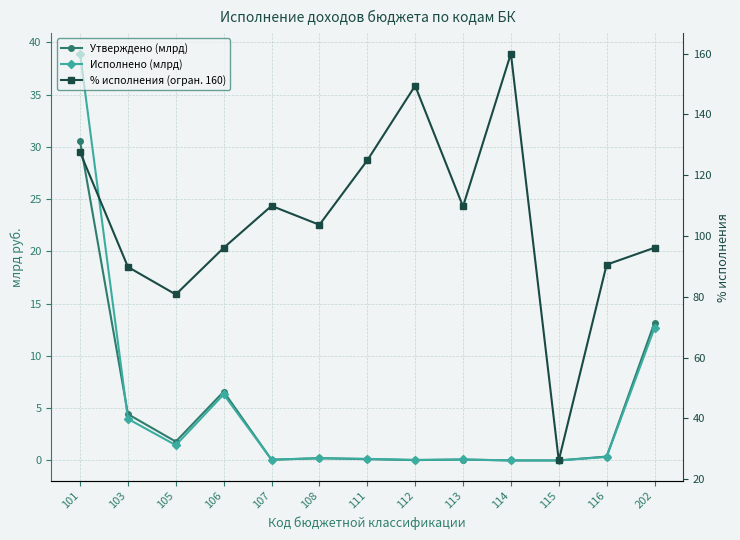

True or false: % исполнения (огран. 160) and Исполнено (млрд) cross at least once.

False